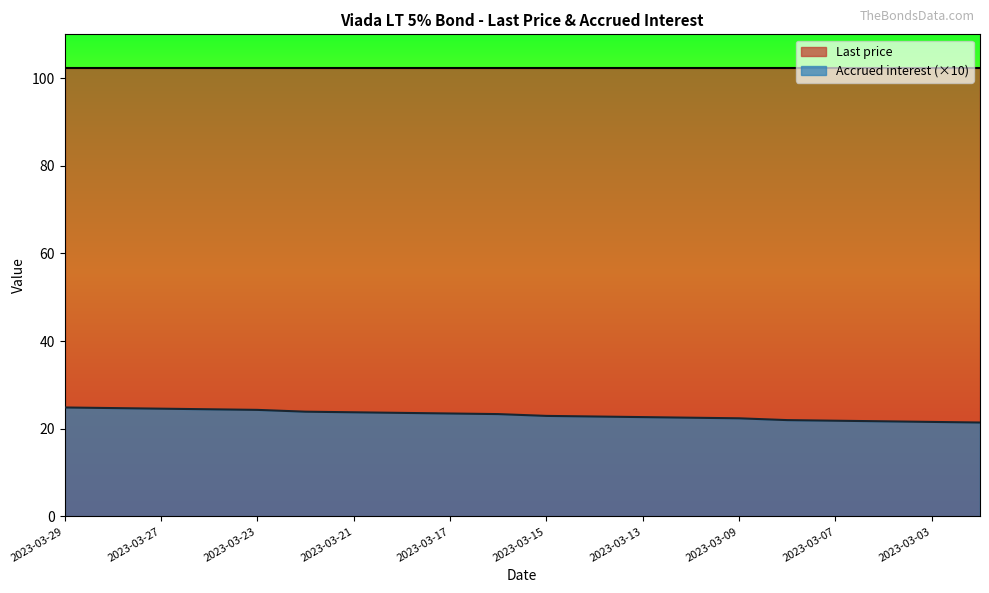

What is the average value?

23.1